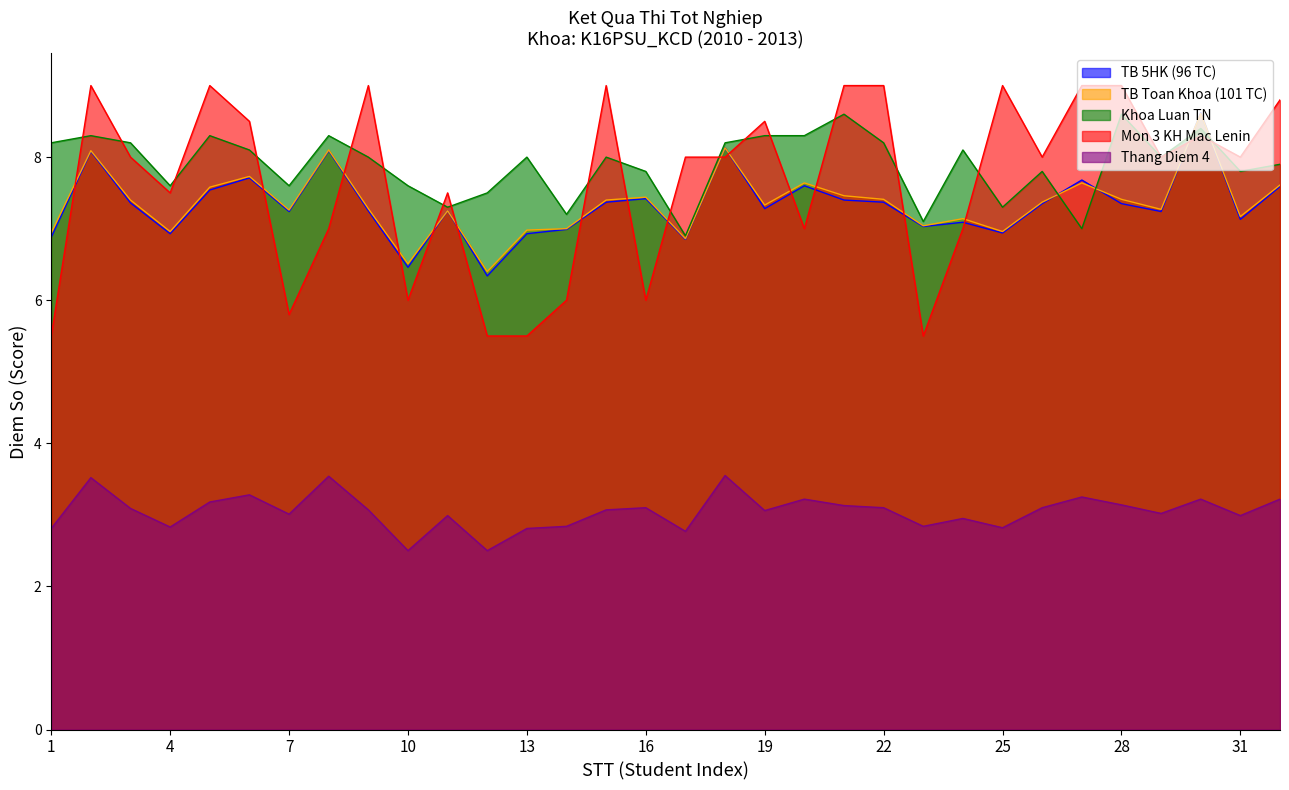

What is the maximum value for Khoa Luan TN?

8.6